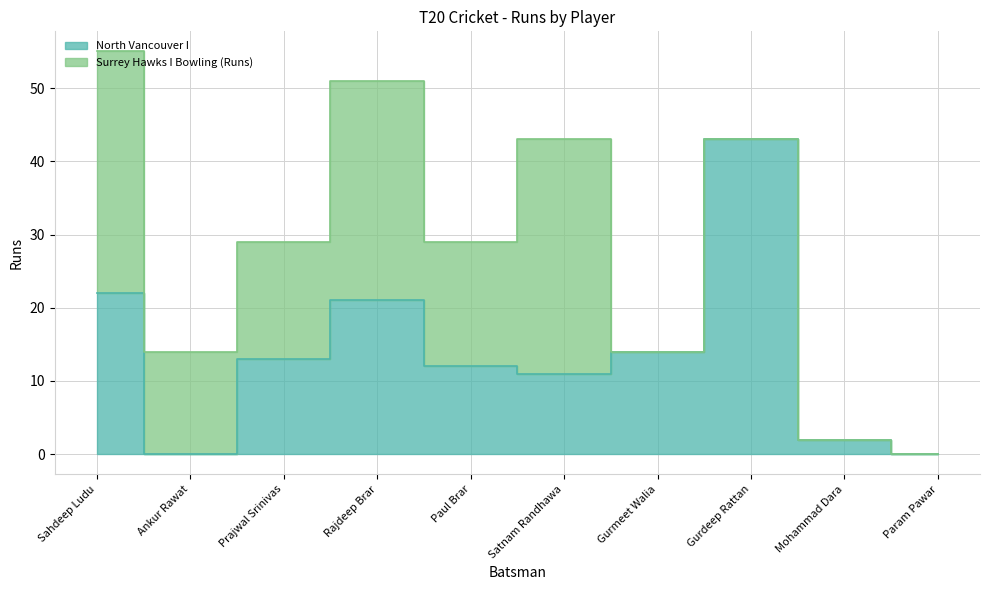

Reading right to left, extract all data points from this chart.

0	2	43	14	11	12	21	13	0	22